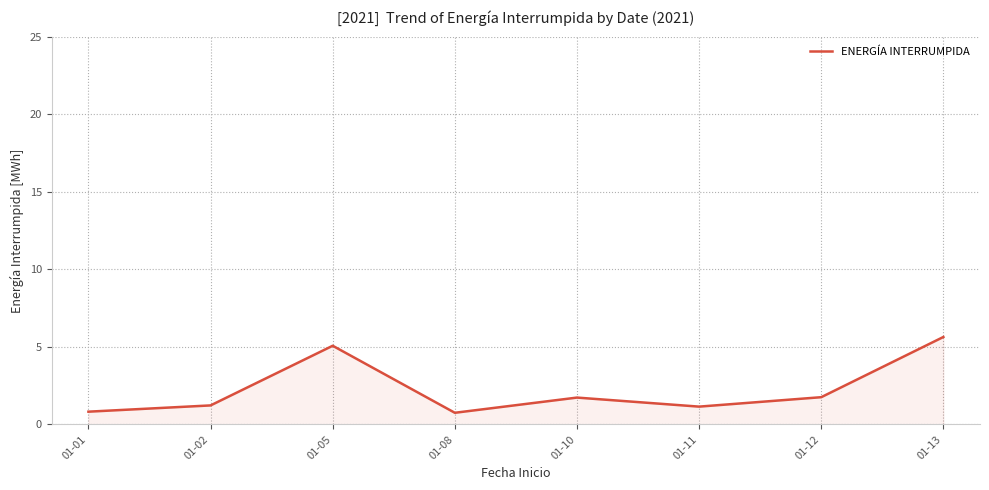

What is the sum of the values at 01-05 and 01-01?

5.9